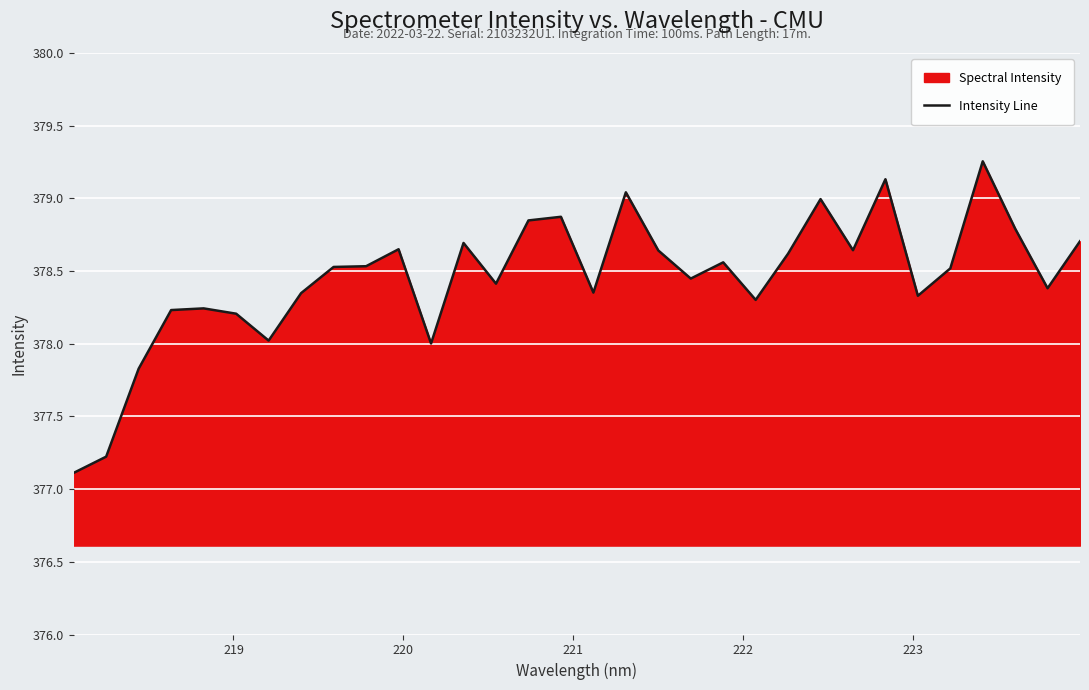

What is the smallest value displayed?

377.1